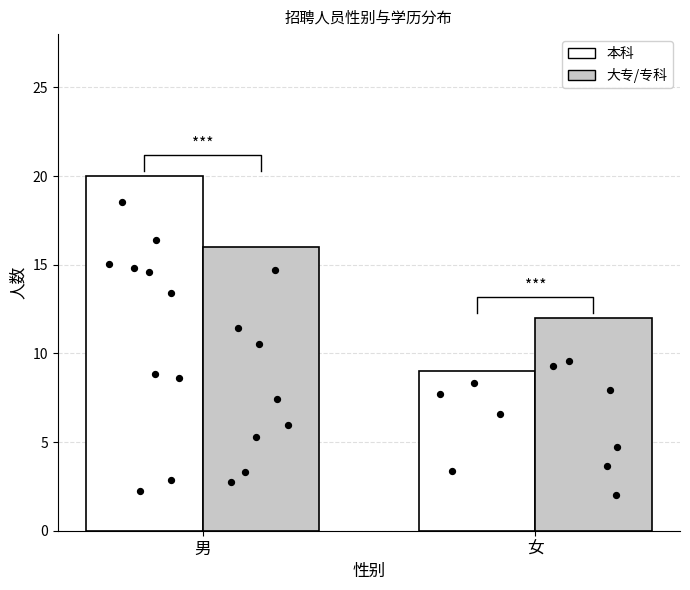

Is the value of 本科 at 女 greater than the value of 大专/专科 at 女?

No